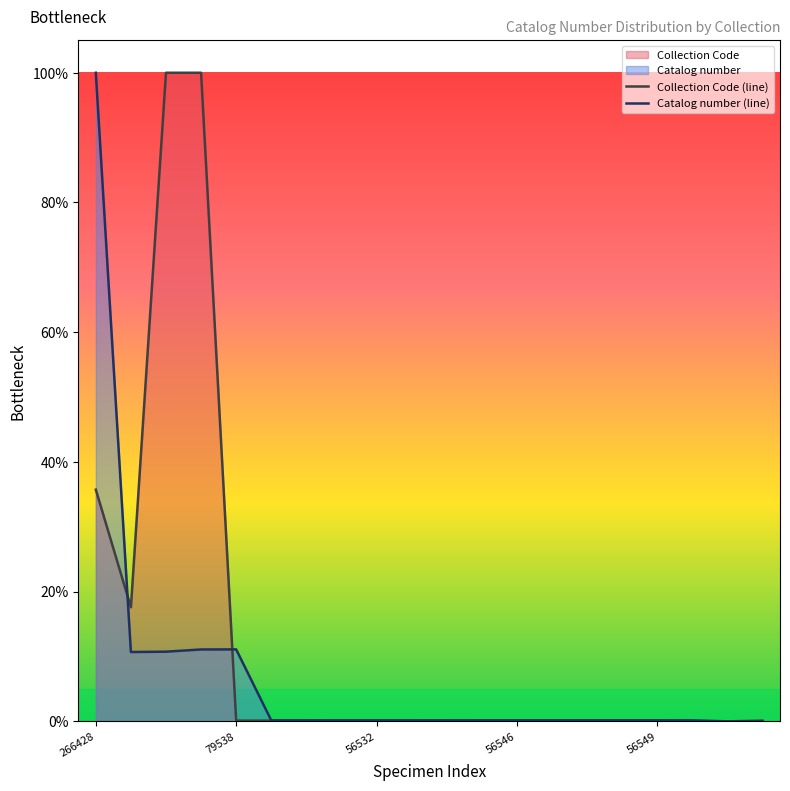

Does the chart display data point markers on the line(s)?

No